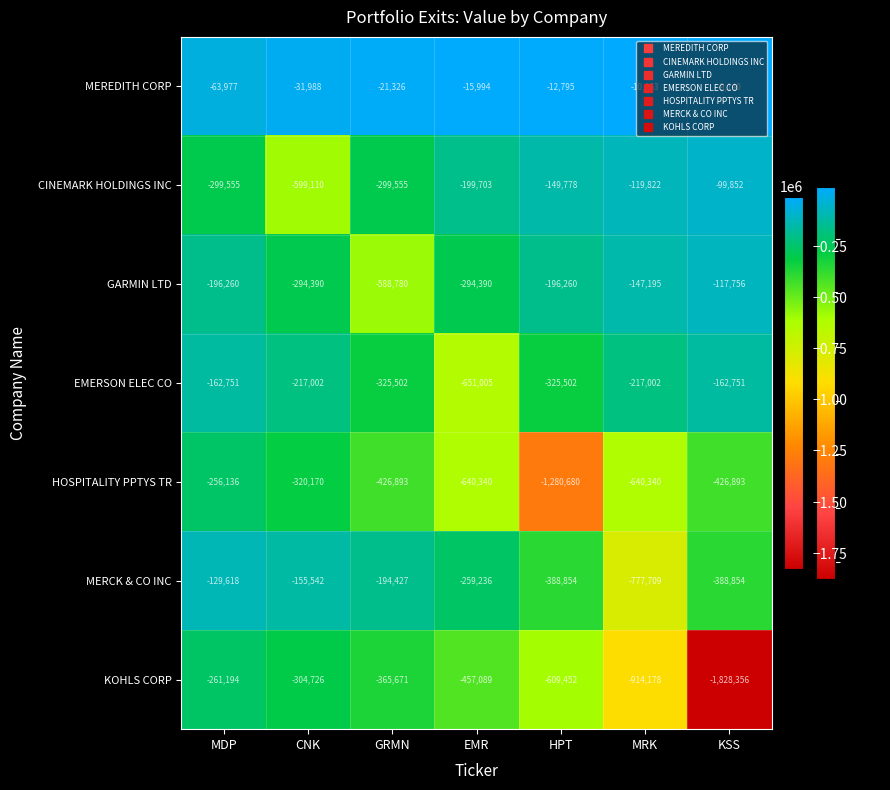

The MEREDITH CORP series shows -21326 at GRMN. True or false?

True